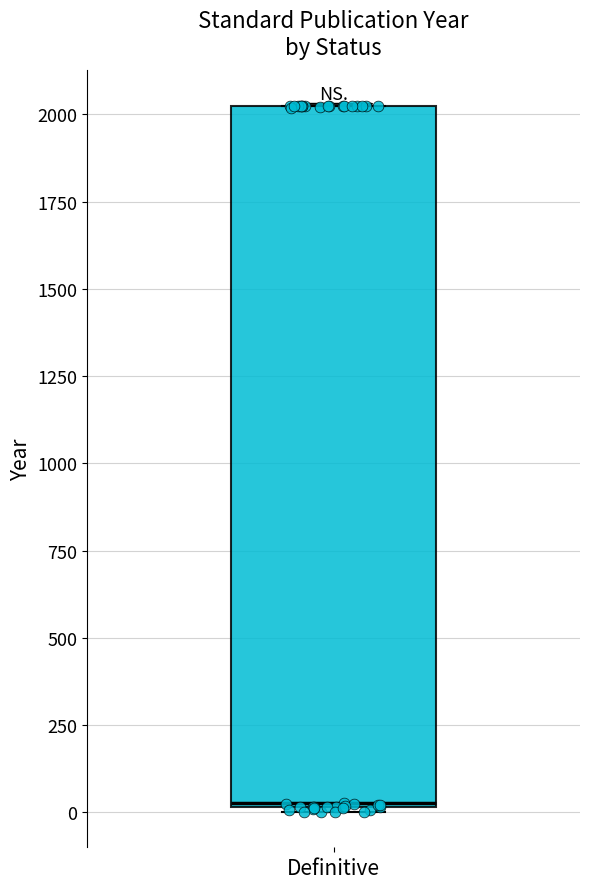

Transcribe this box plot: give where the median line is, the range the box spans, and where the two whiskers end, as read against the y-axis. The values are not printed on the chart, so give them approximately, as read against the axis.

median 50, box 0 to 2000, whiskers 0 to 2050